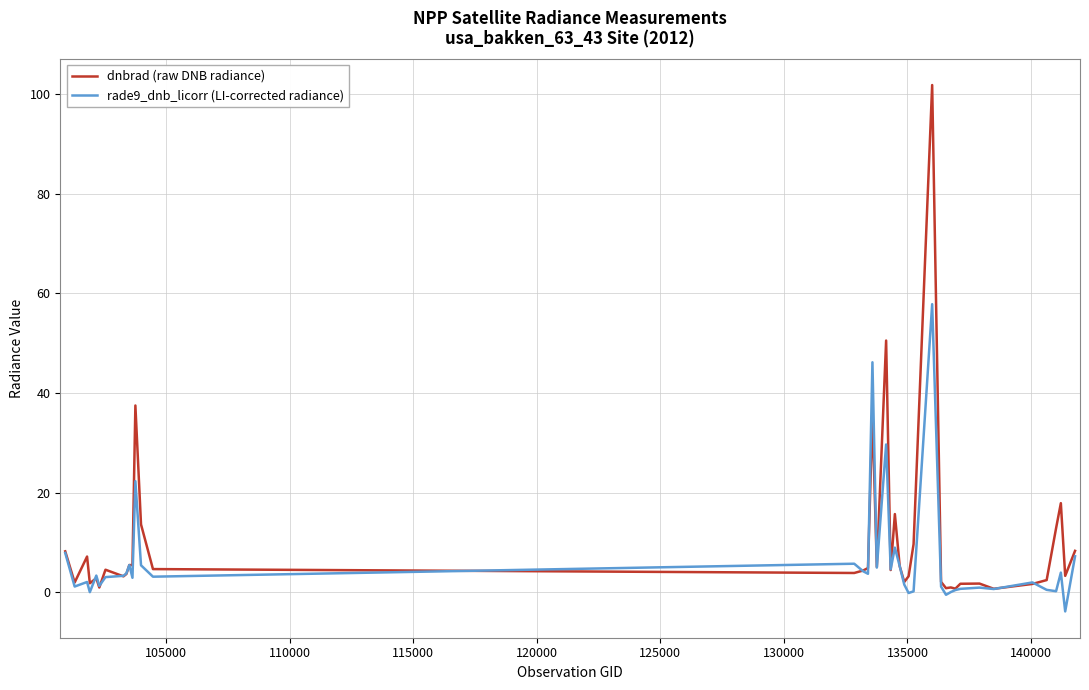

What is the difference between the second highest and minimum values in the rade9_dnb_licorr (LI-corrected radiance) series?

50.0